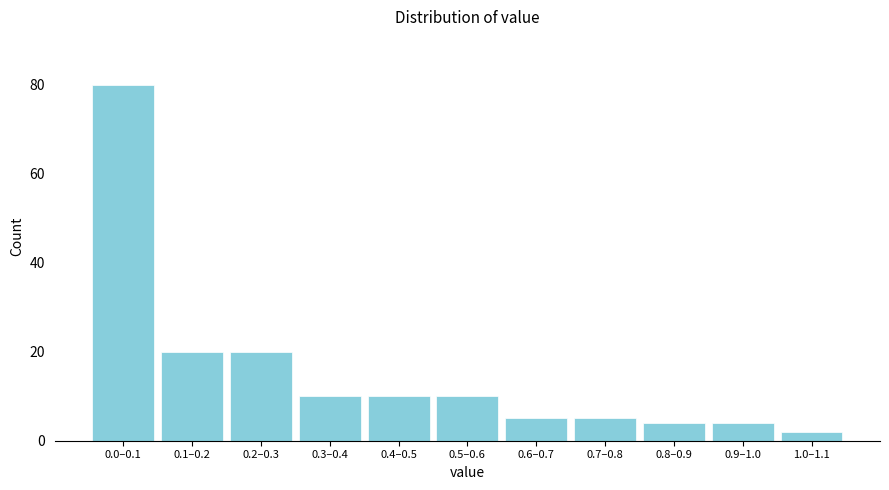

Reading right to left, what are all the values shown in this chart?

2	4	4	5	5	10	10	10	20	20	80